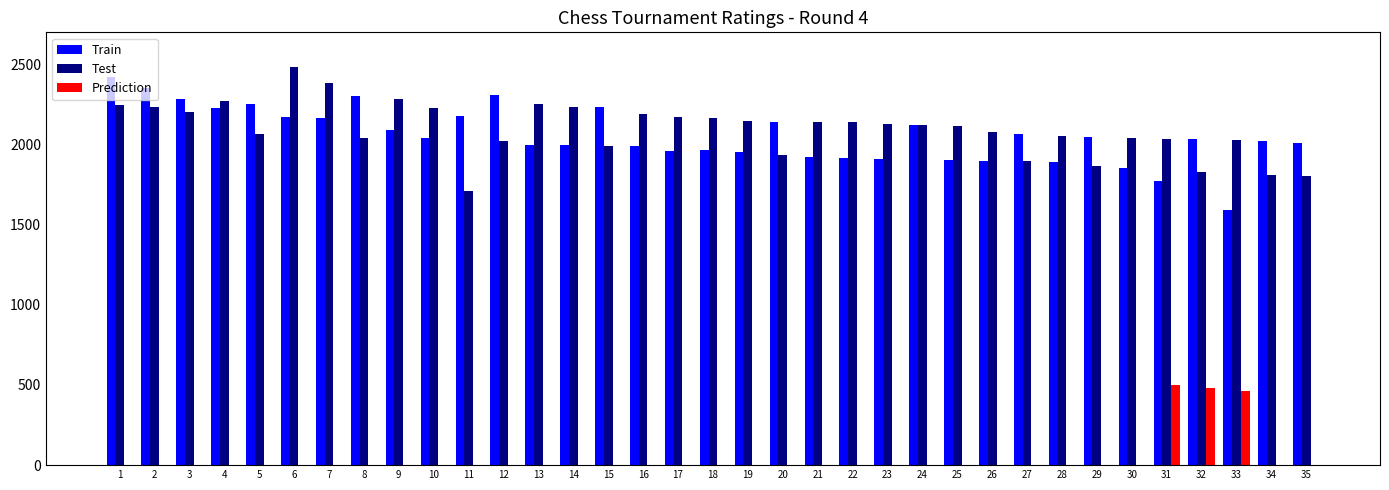

The value of Train at 13 is 2983. True or false?

False